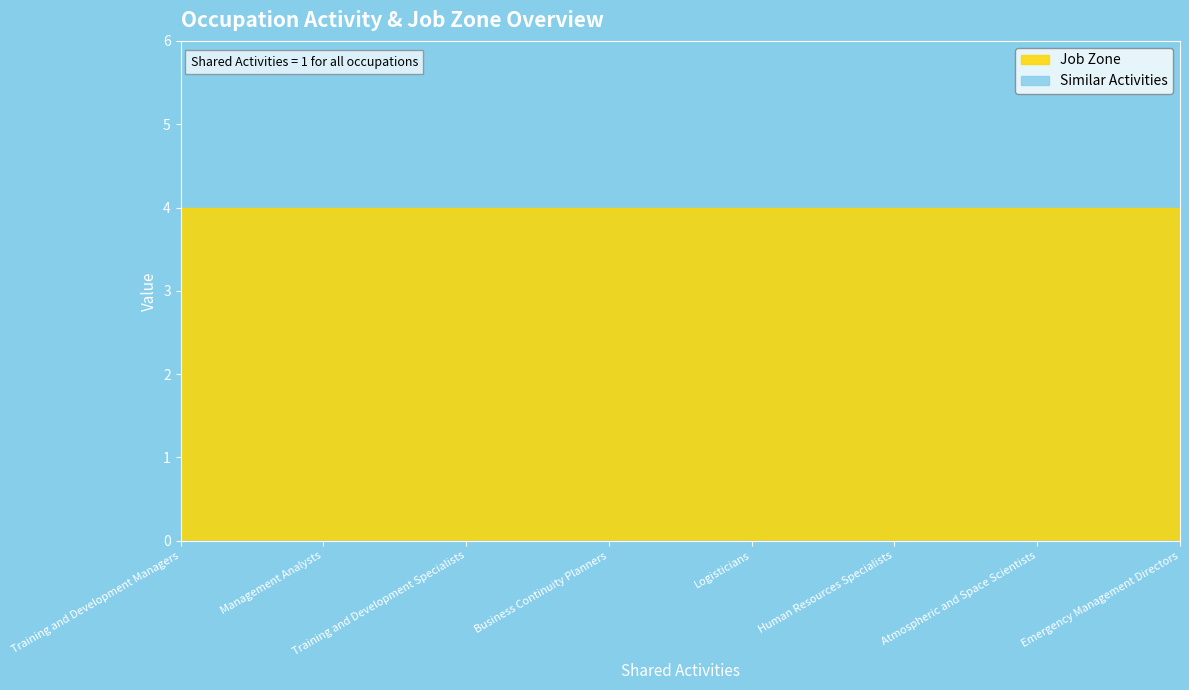

How many series are shown in this chart?

2